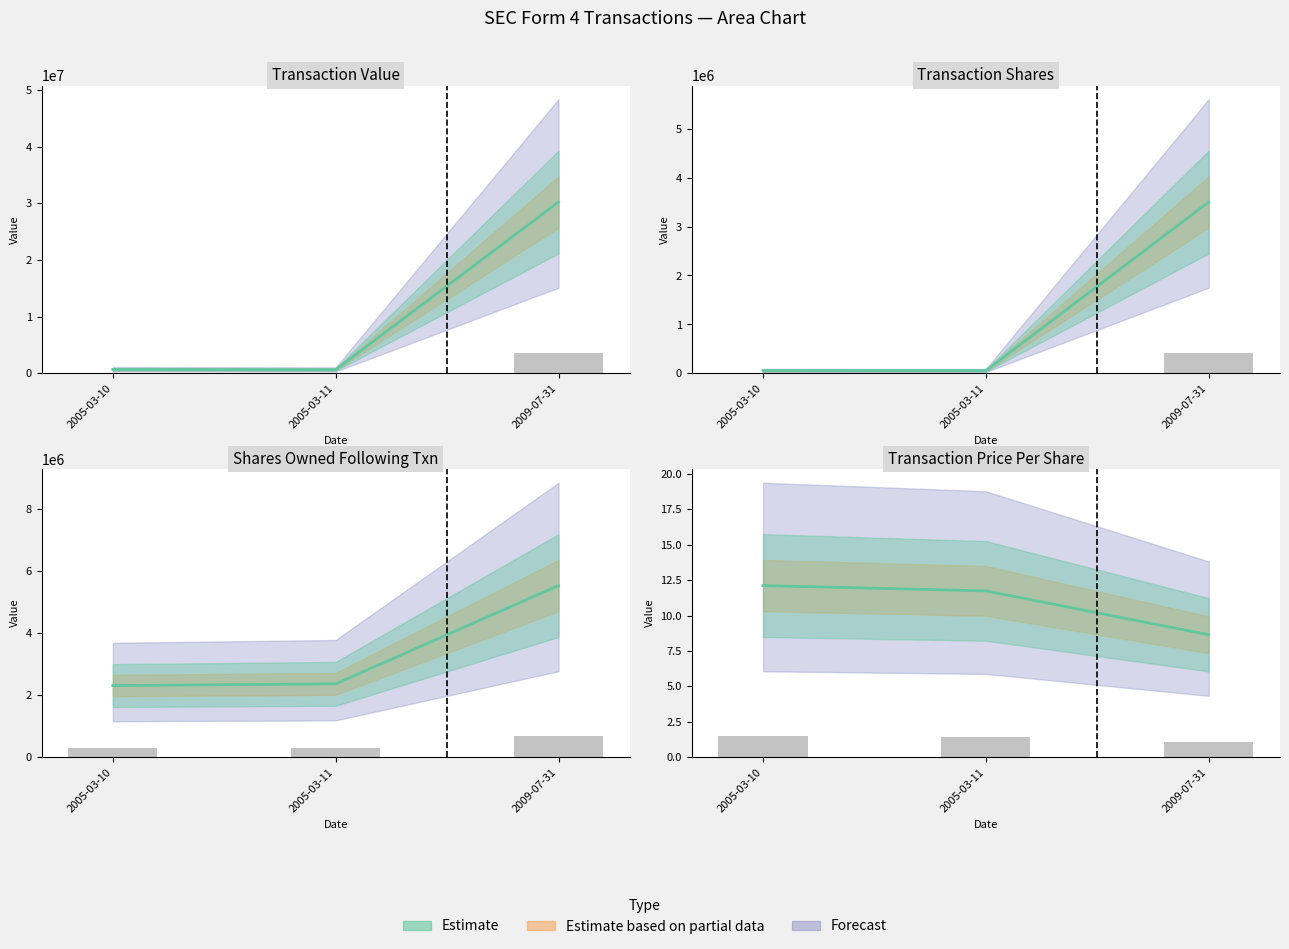

What is the difference between the highest and lowest values at 2009-07-31?

5525191.4